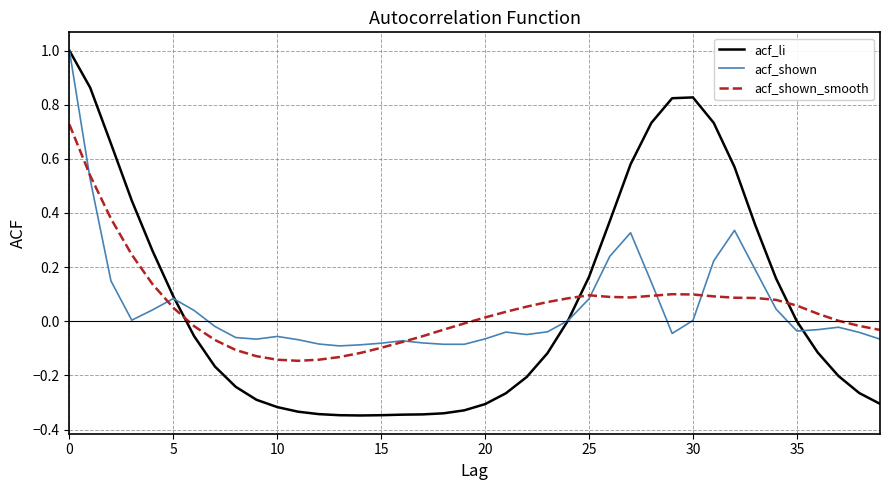

How many lines are shown in the chart?

3